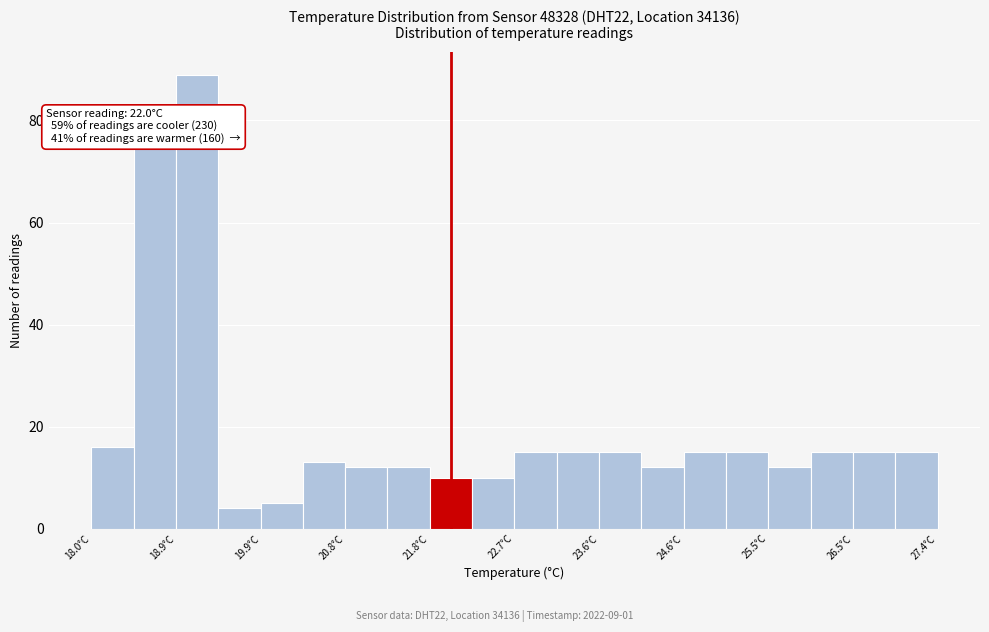

Over which range of the x-axis is the bar tallest?

18.94 to 19.41